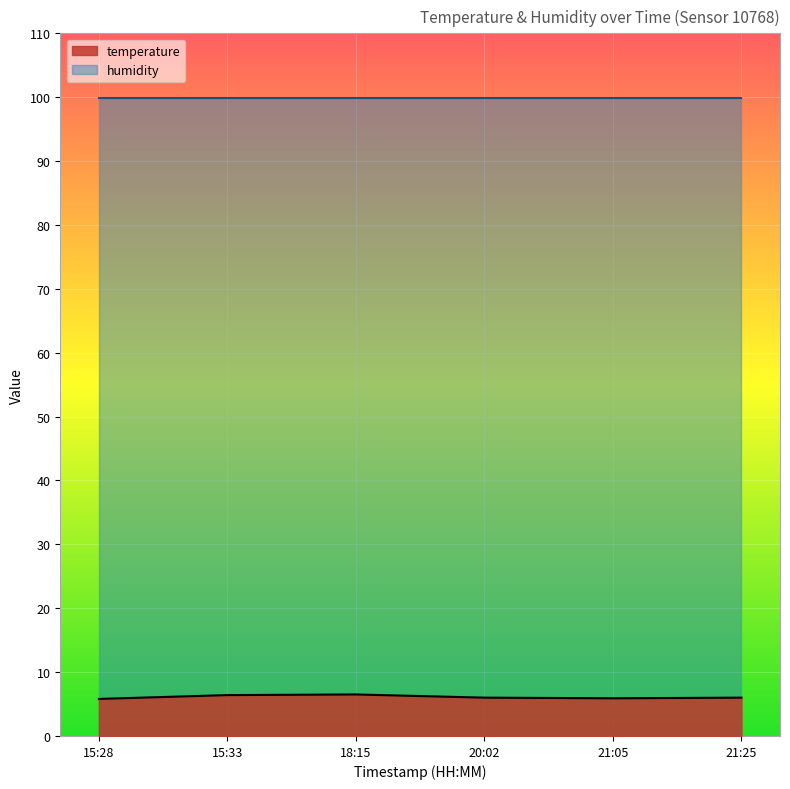

What is the sum of all values?

36.6